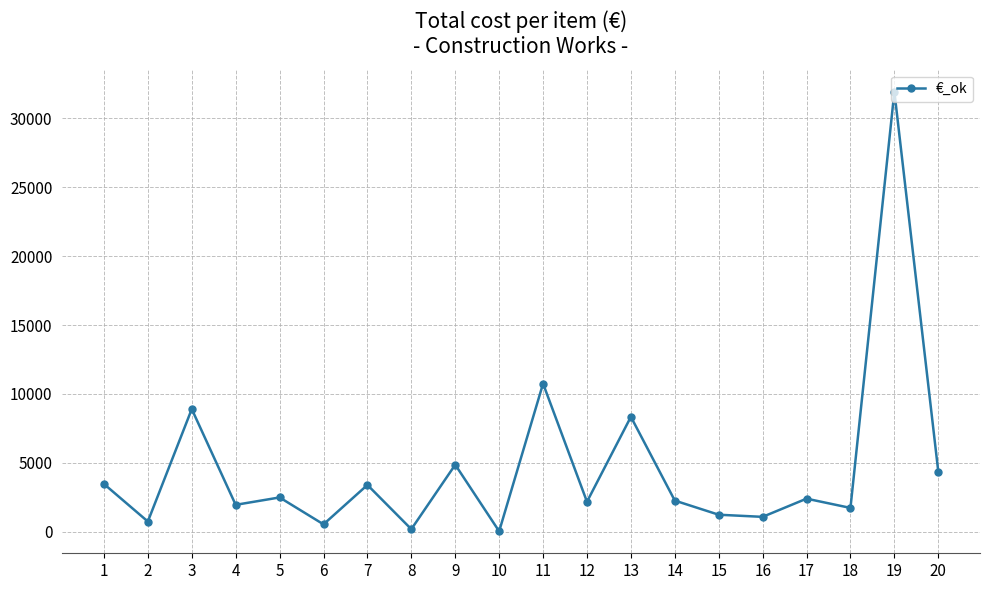

What is the difference between the values at 15 and 1?

2231.6